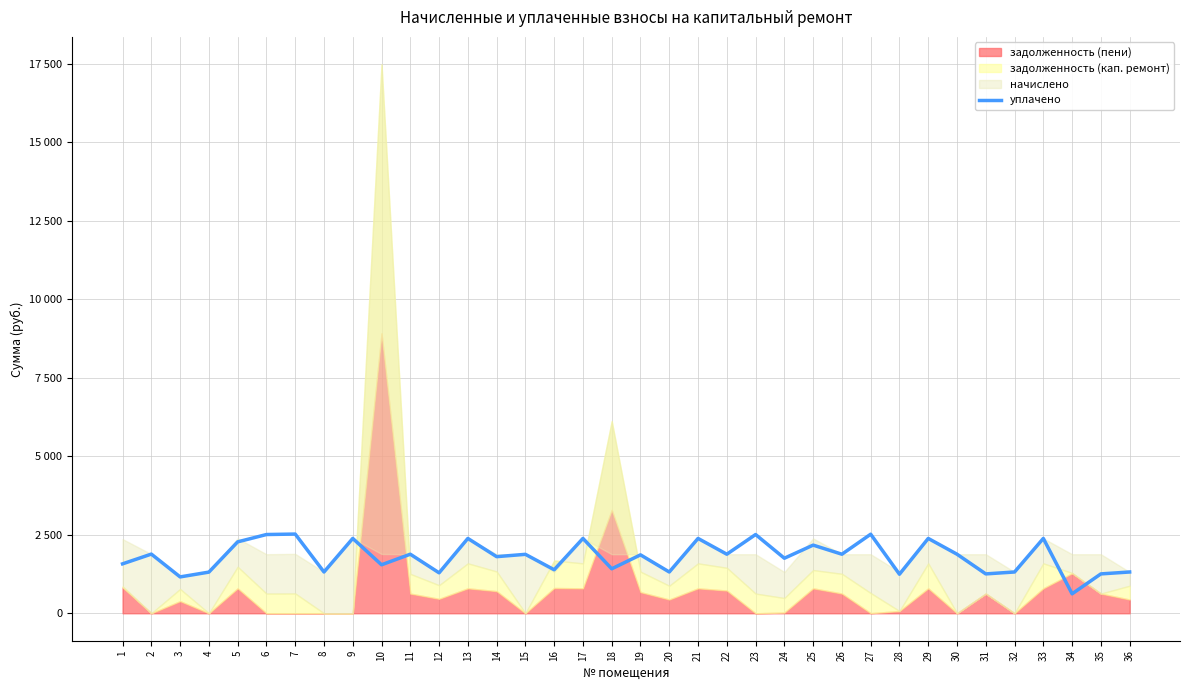

What is the sum of all values?

64839.6